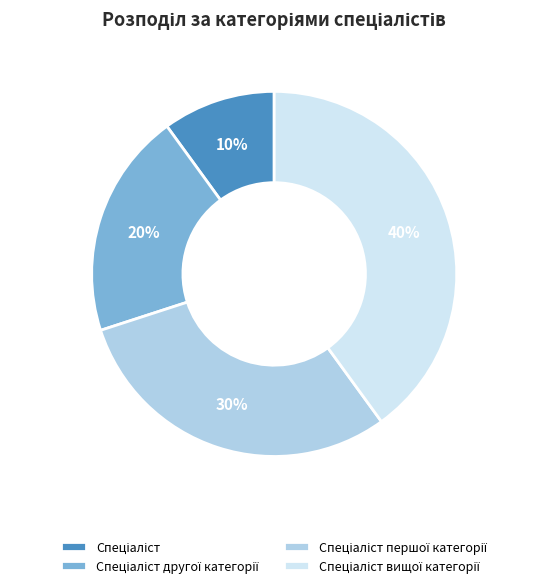

To the nearest percent, what is the average slice percentage?

25%